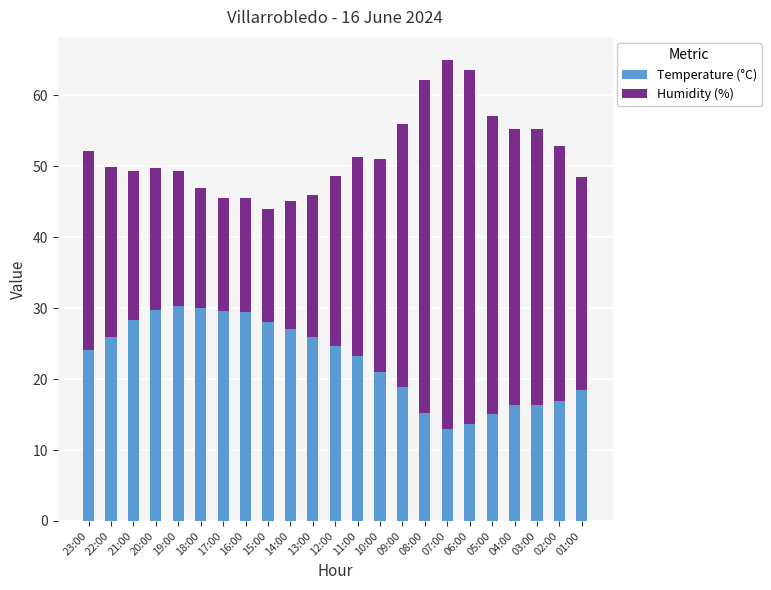

At which label does Temperature (°C) first exceed 24?

23:00